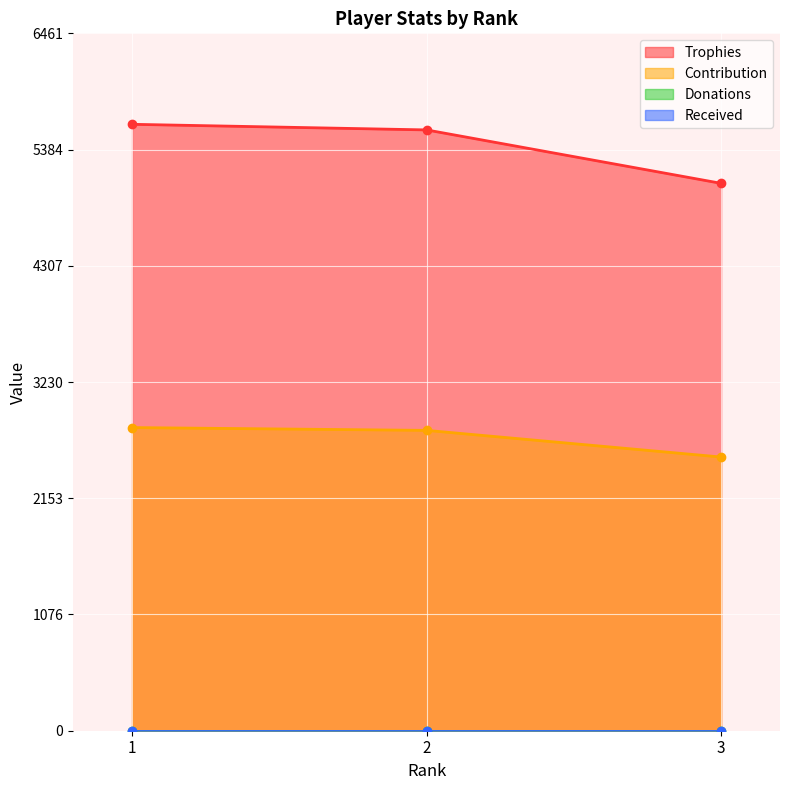

Is the value of Contribution at 3 greater than the value of Trophies at 3?

No